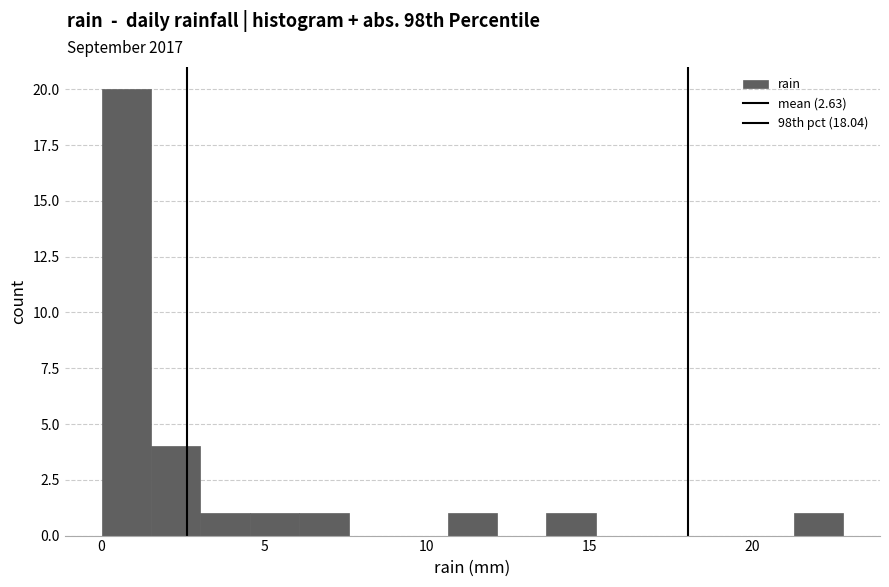

Read against the x-axis, roughly where is the centre of the tallest bar?

1.0